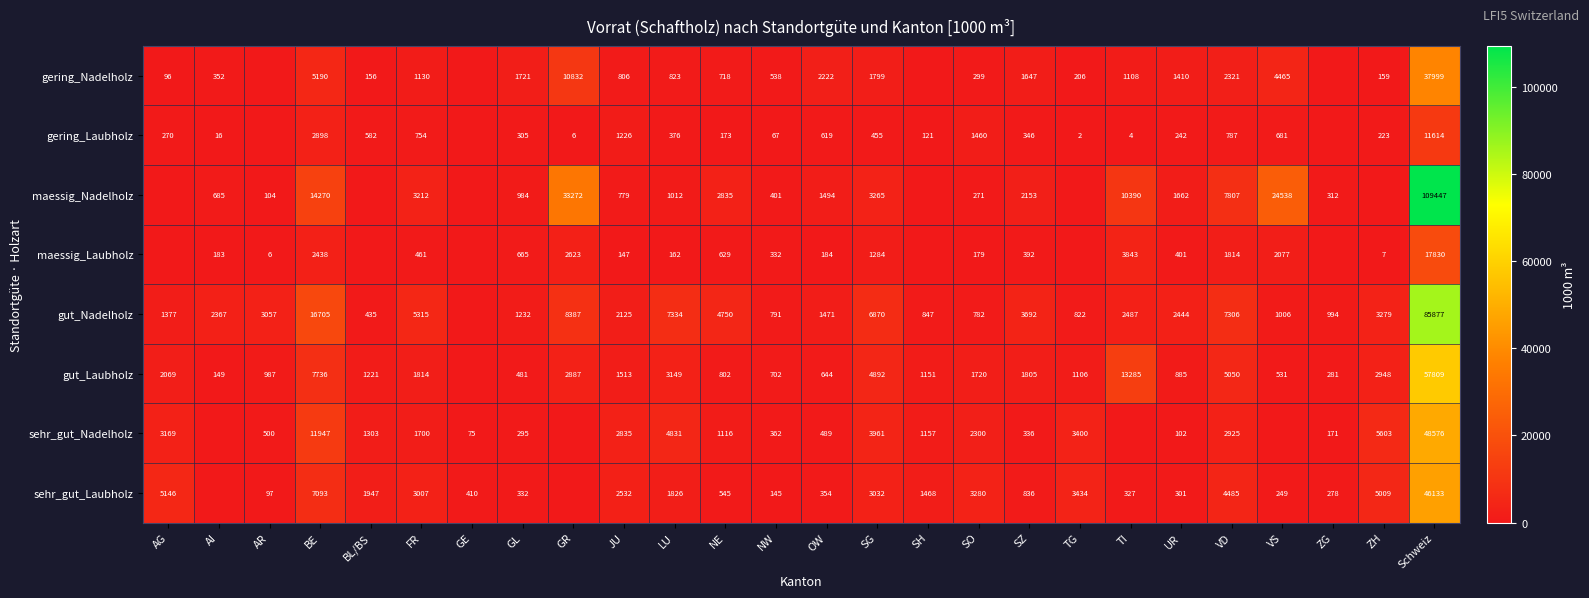

The maessig_Nadelholz series shows 104 at AR. True or false?

True